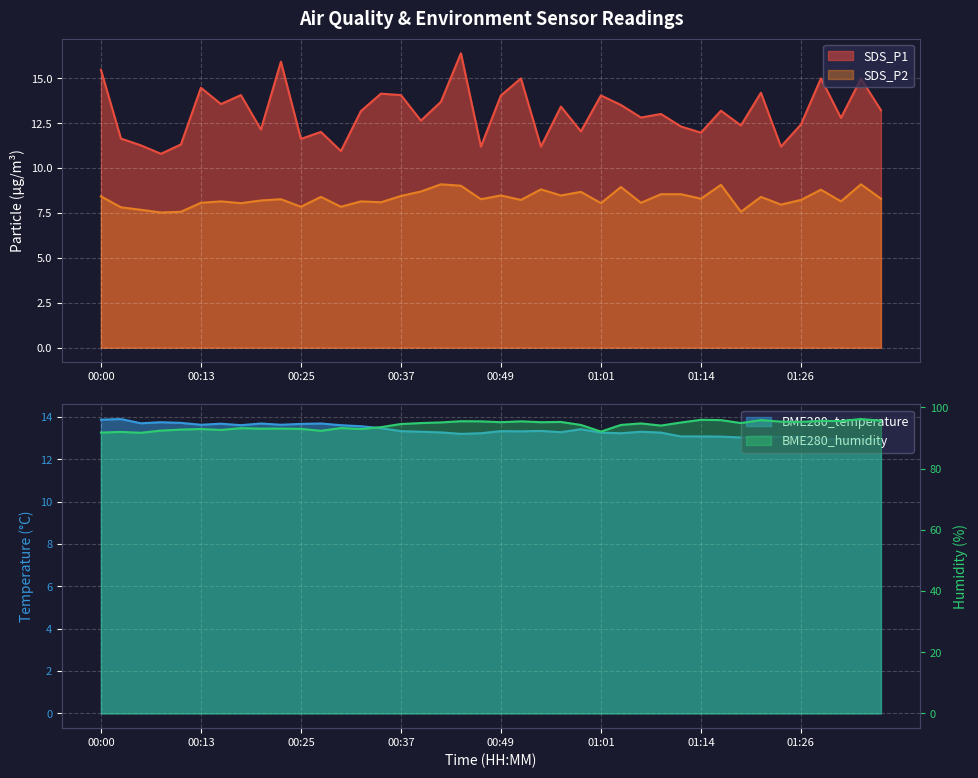

What is the lowest value of the SDS_P2 series?

7.5